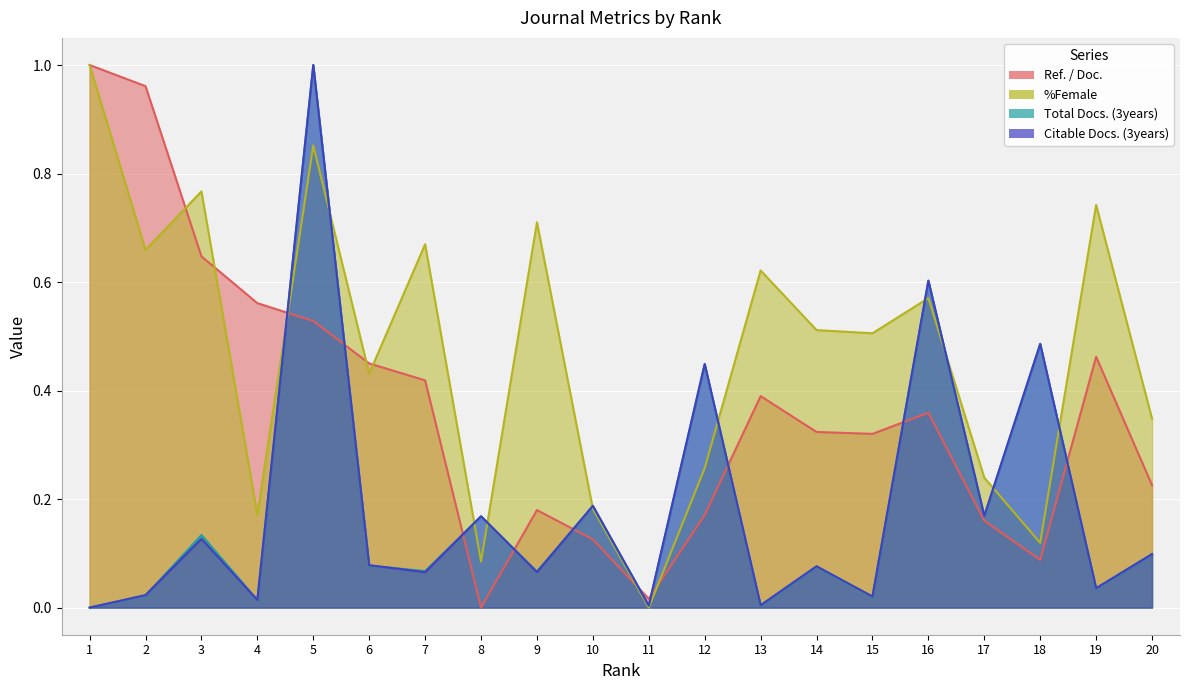

At which label does Ref. / Doc. reach its minimum?

8